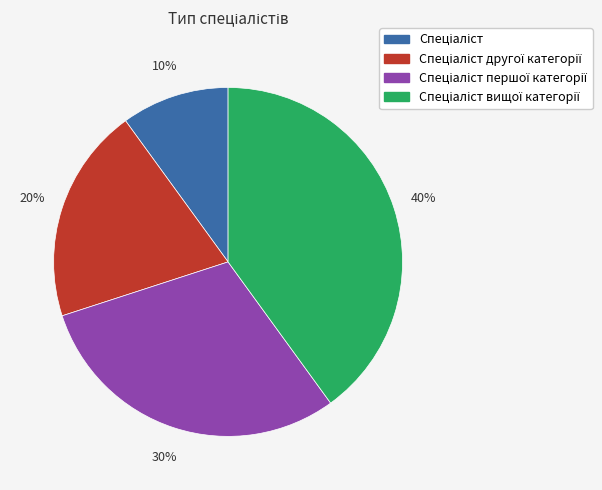

Does any single category account for the majority?

No